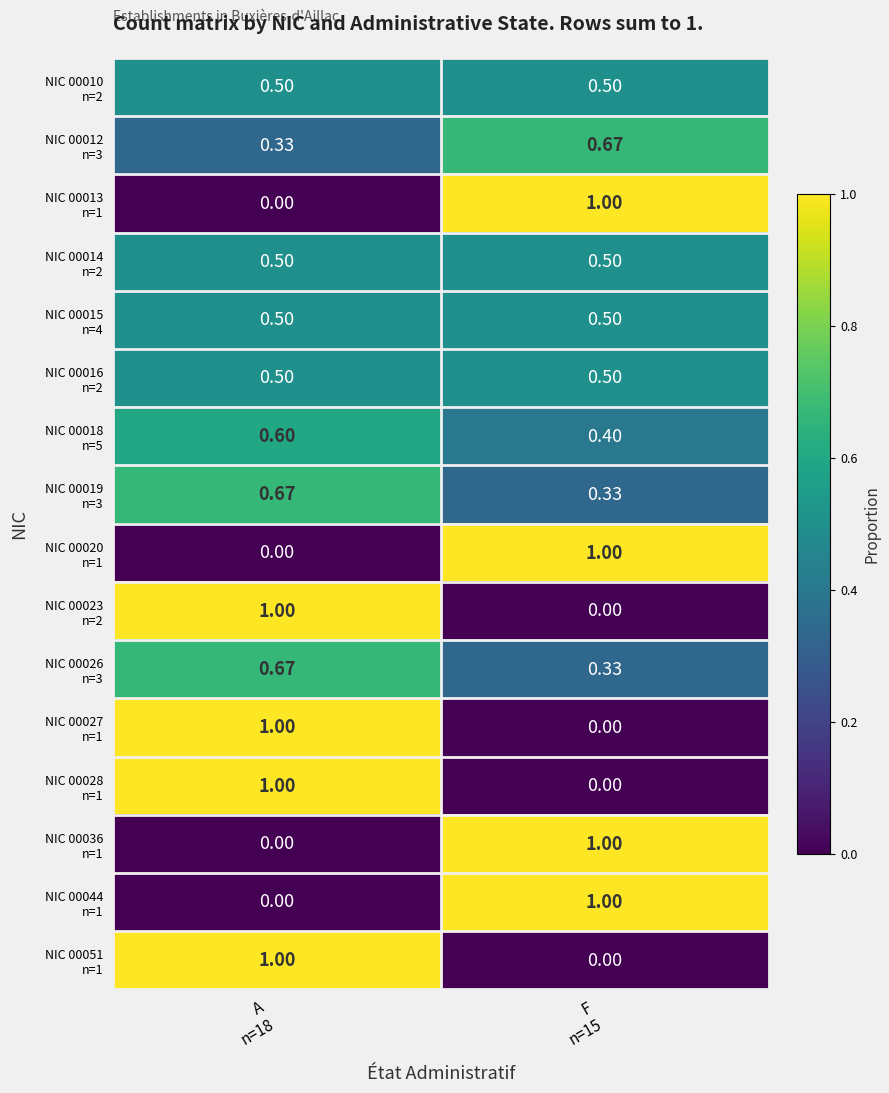

Rank the series by their maximum value, from lowest to highest.

NIC 00010 n=2, NIC 00014 n=2, NIC 00015 n=4, NIC 00016 n=2, NIC 00018 n=5, NIC 00012 n=3, NIC 00019 n=3, NIC 00026 n=3, NIC 00013 n=1, NIC 00020 n=1, NIC 00023 n=2, NIC 00027 n=1, NIC 00028 n=1, NIC 00036 n=1, NIC 00044 n=1, NIC 00051 n=1